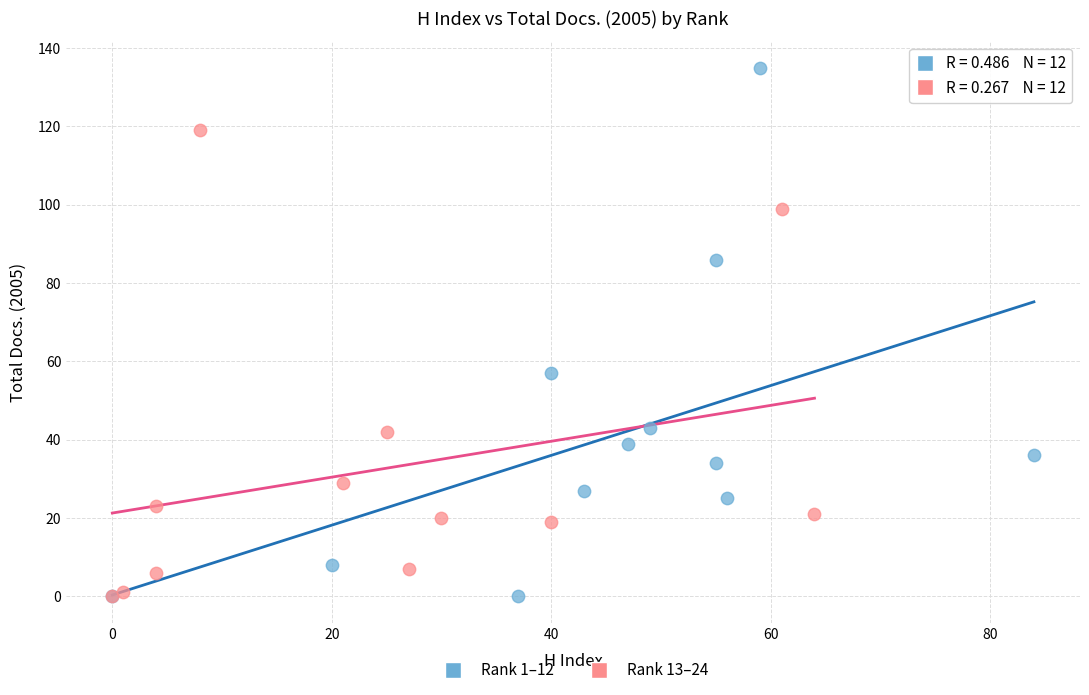

Which series reaches the maximum Y coordinate?

Rank 1–12